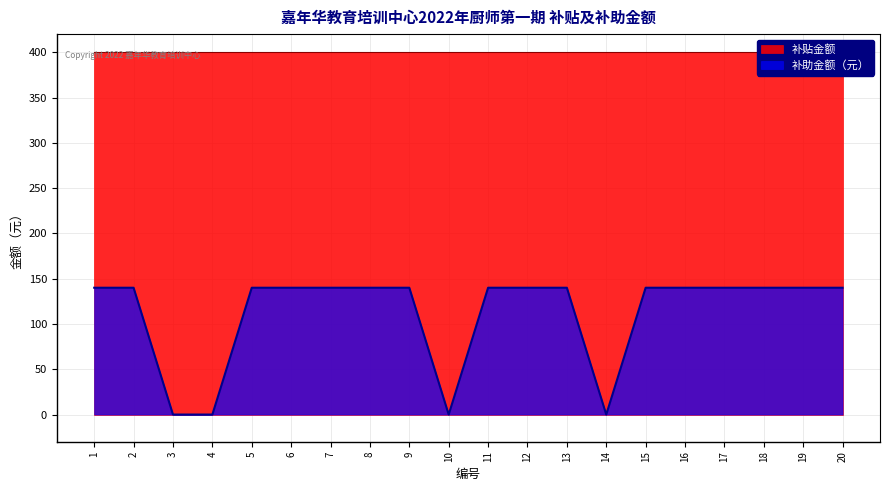

Rank the categories by value from lowest to highest.

3, 4, 10, 14, 1, 2, 5, 6, 7, 8, 9, 11, 12, 13, 15, 16, 17, 18, 19, 20